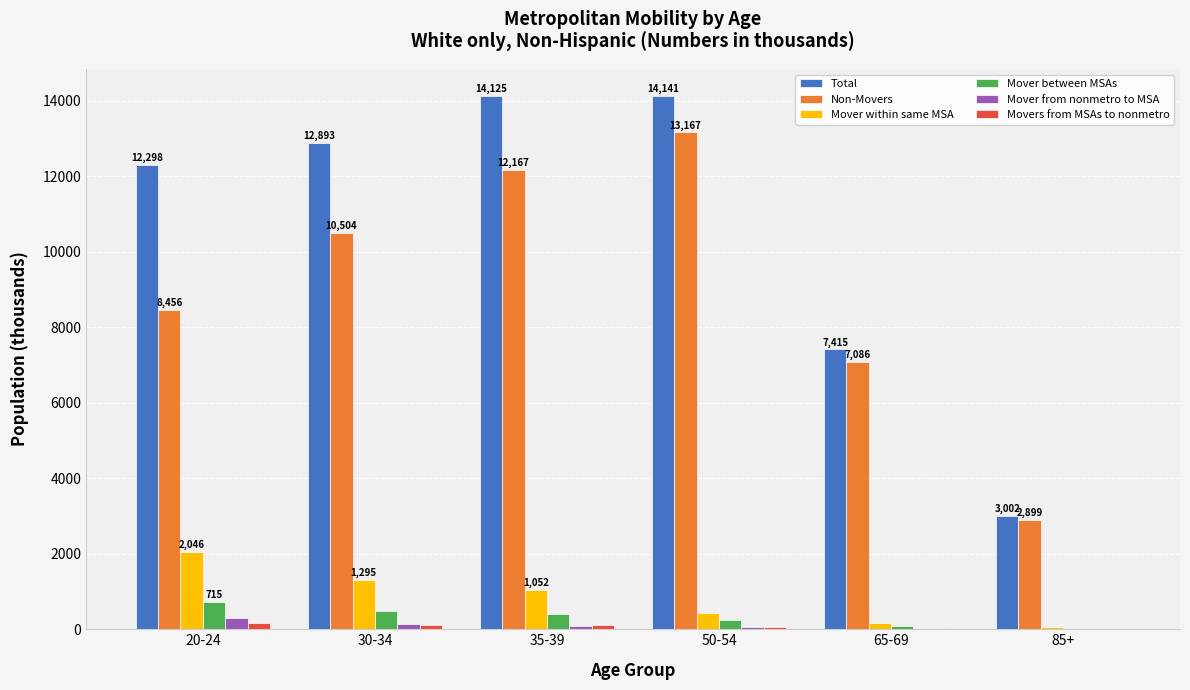

Are the bars grouped side by side (vs. stacked)?

Yes